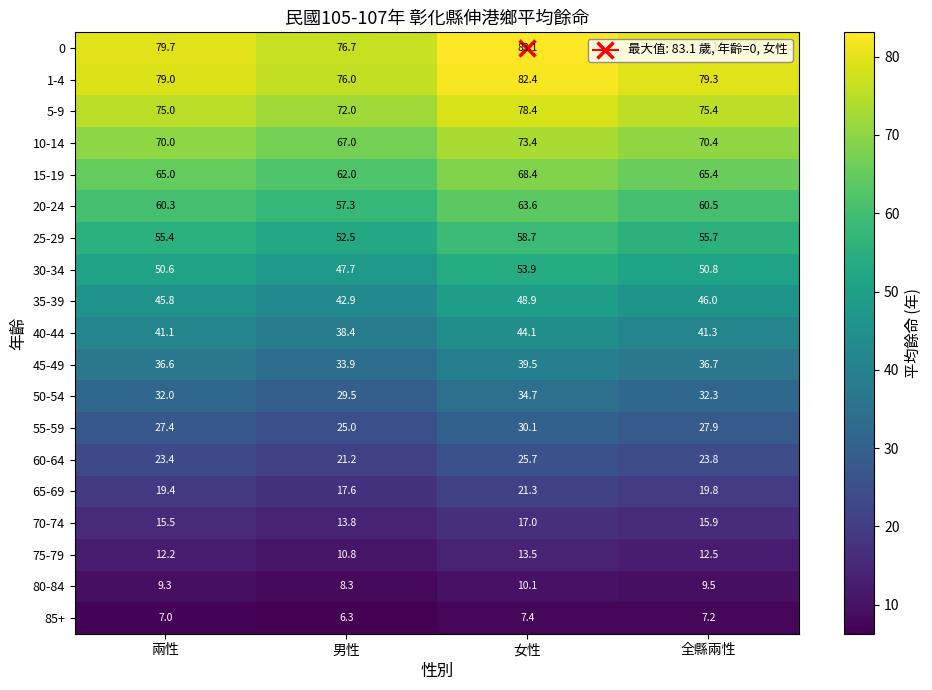

What is the sum of the 0 values at 男性 and 女性?

159.8